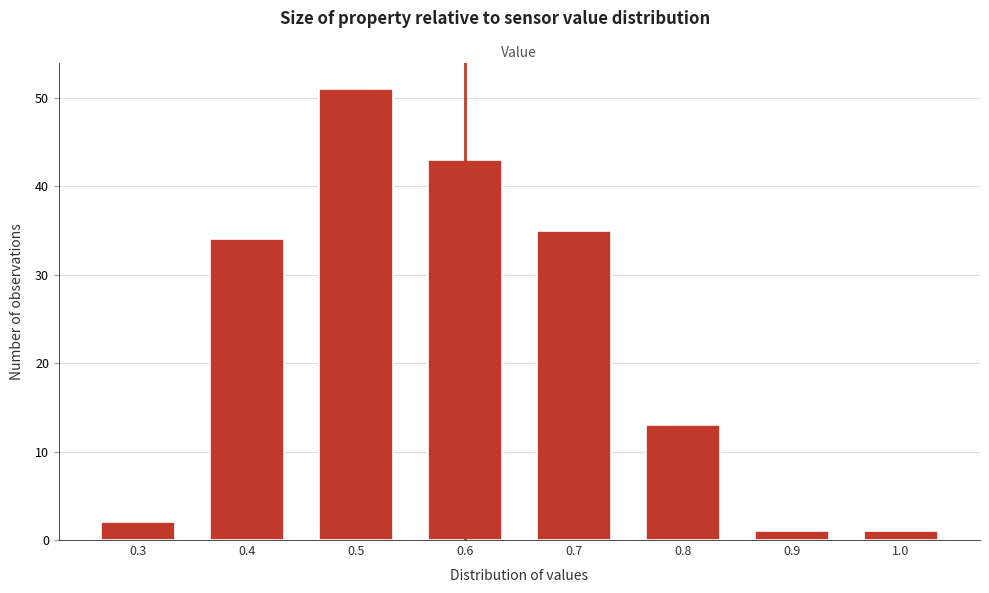

Reading right to left, what are all the values shown in this chart?

1.0=1	0.9=1	0.8=13	0.7=35	0.6=43	0.5=51	0.4=34	0.3=2